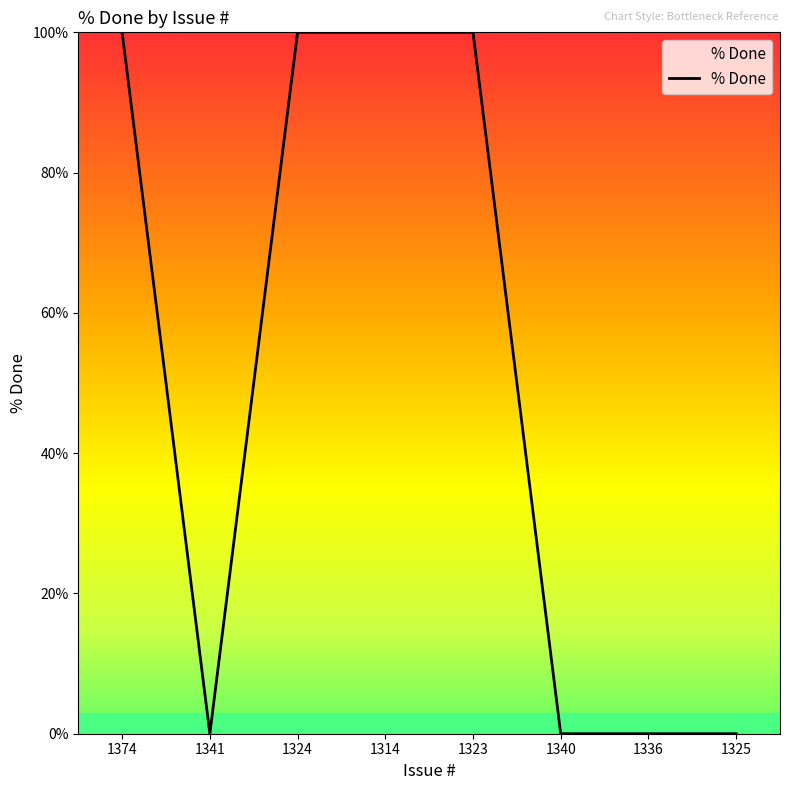

Reading left to right, what are all the values shown in this chart?

100	0	100	100	100	0	0	0